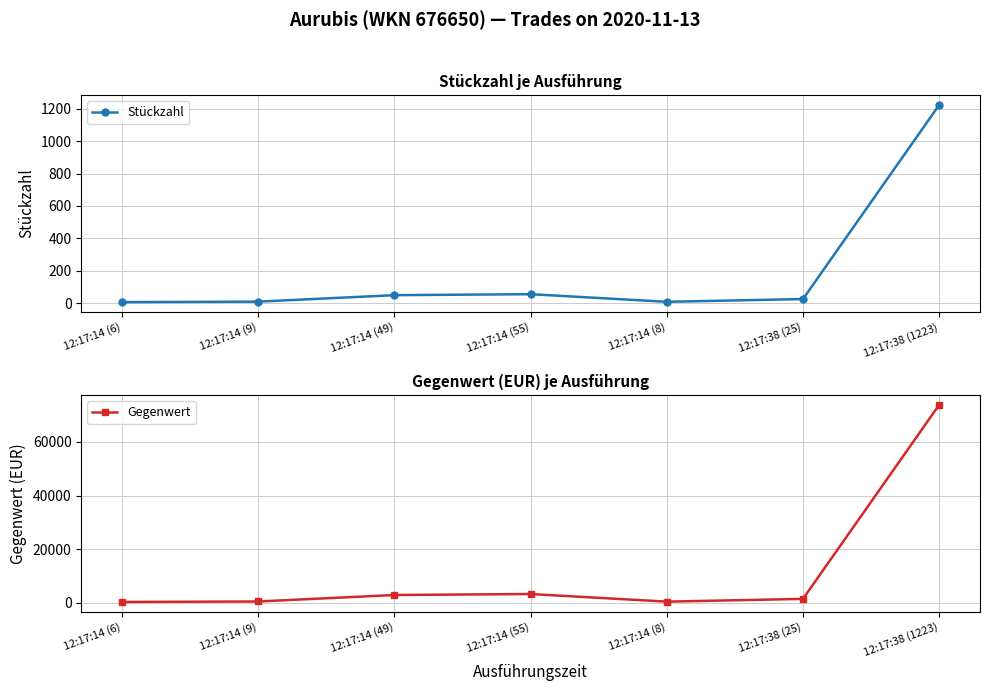

Which category has the highest value across all series?

12:17:38 (1223)